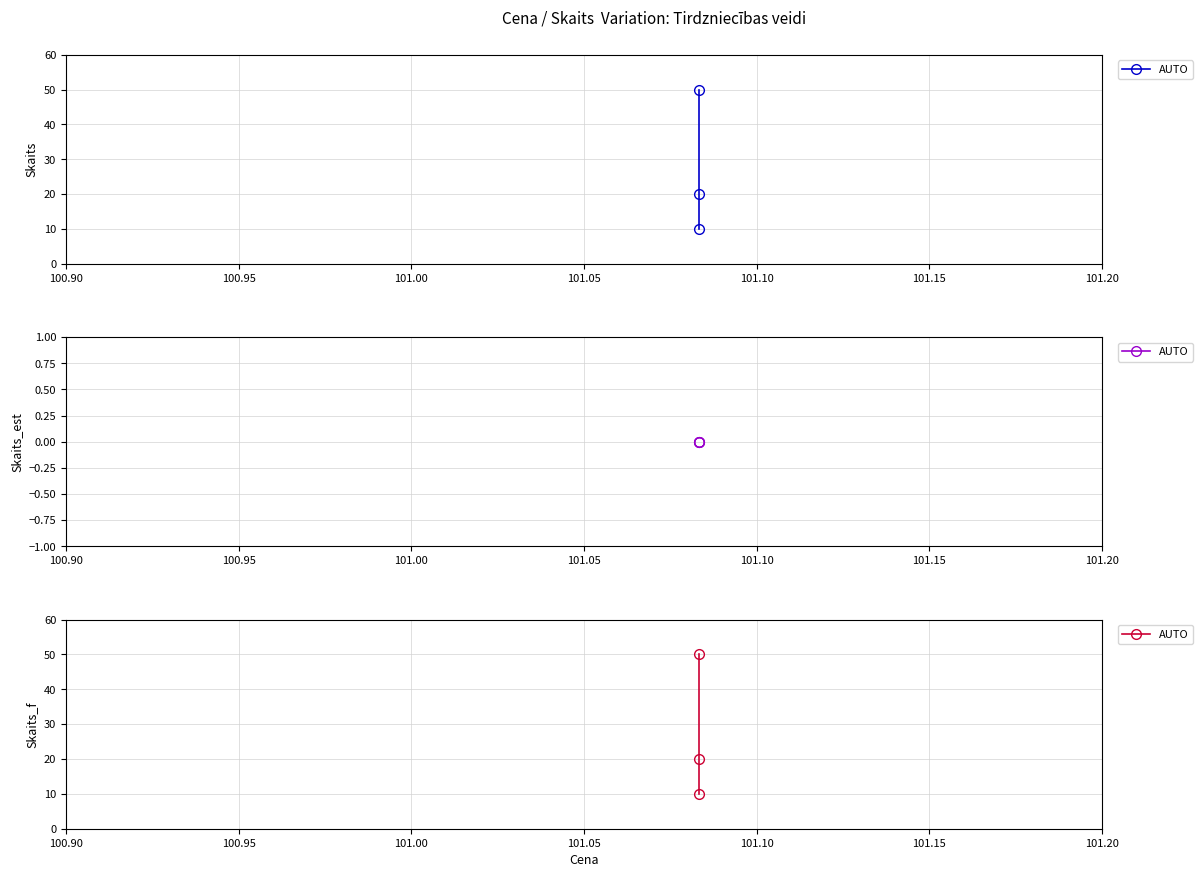

What is the difference between the maximum and minimum values?

40